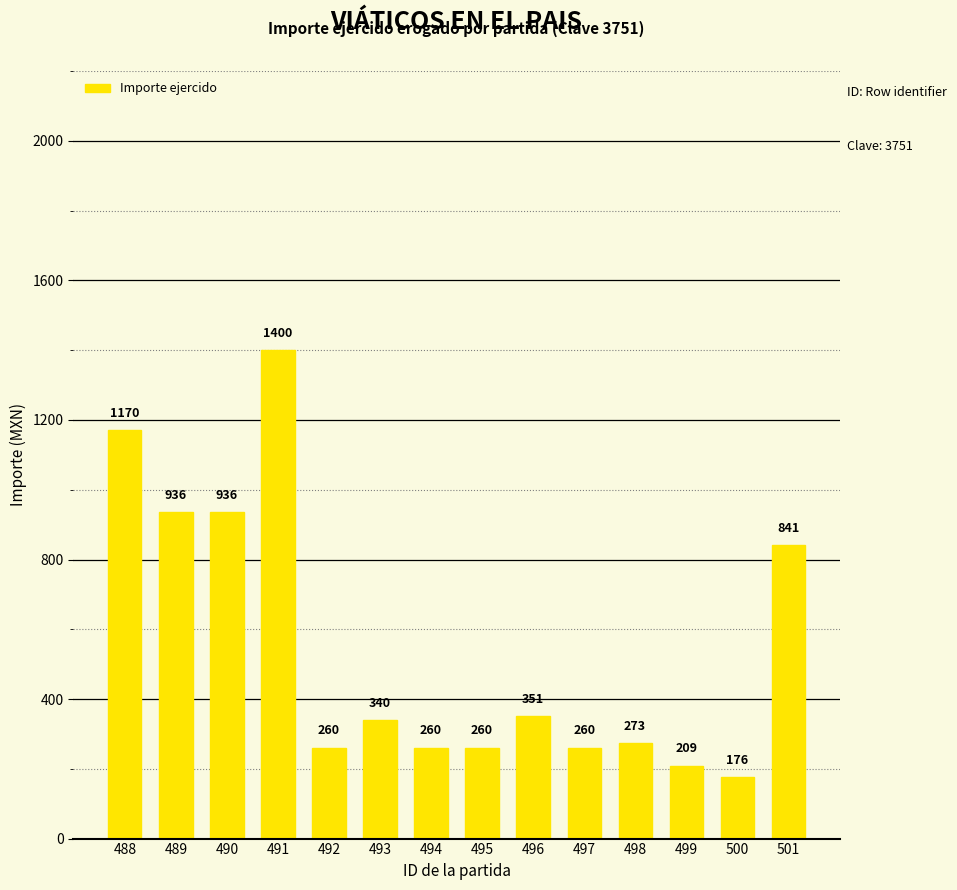

Are the bars horizontal?

No